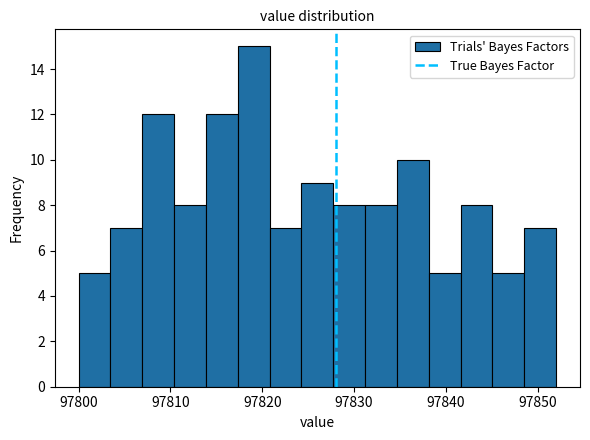

Around what value on the x-axis is the tallest bar? Give the approximate position of its centre, as read against the axis.

97819